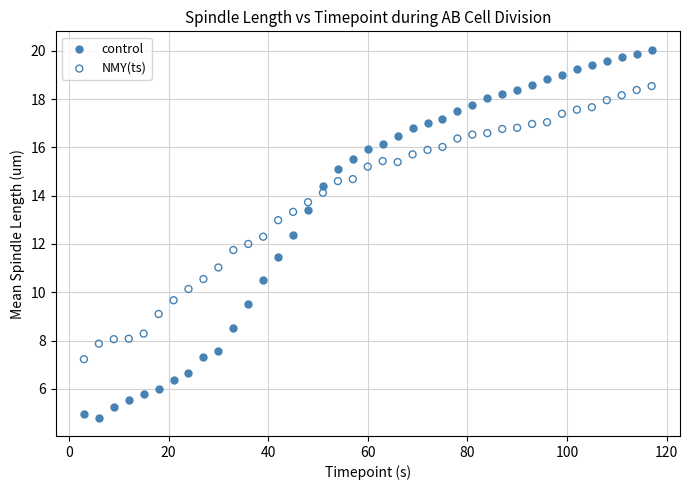

Across all data points, what is the range of Y values (max minus min)?

15.2